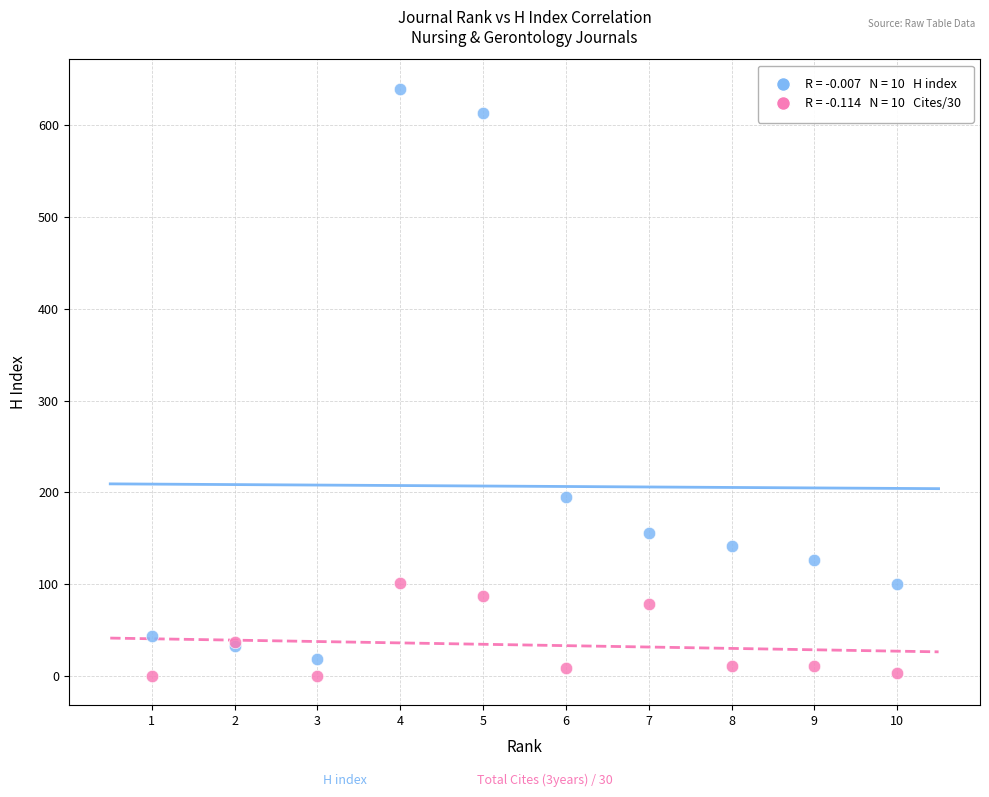

Across all series, what Y value is closest to 320?

195.0